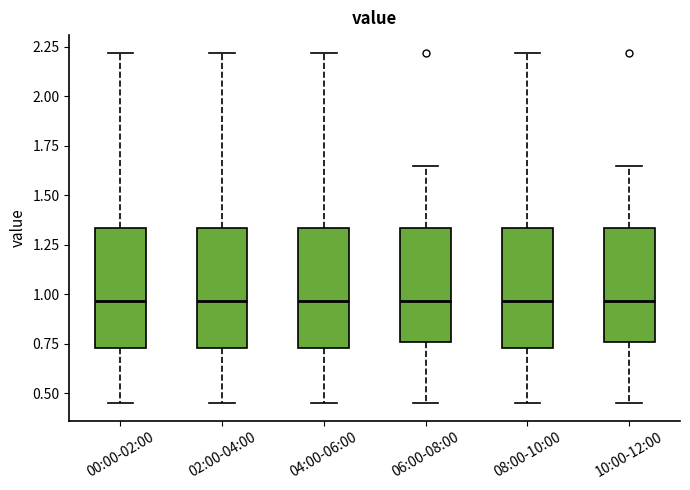

Reading left to right, transcribe this box plot: for each box, give where its median line is, the range the box spans, and where its two whiskers end, as read against the y-axis. The values are not printed on the chart, so give them approximately, as read against the axis.

00:00-02:00: median 0.95, box 0.75 to 1.35, whiskers 0.45 to 2.20
02:00-04:00: median 0.95, box 0.75 to 1.35, whiskers 0.45 to 2.20
04:00-06:00: median 0.95, box 0.75 to 1.35, whiskers 0.45 to 2.20
06:00-08:00: median 0.95, box 0.75 to 1.35, whiskers 0.45 to 1.65
08:00-10:00: median 0.95, box 0.75 to 1.35, whiskers 0.45 to 2.20
10:00-12:00: median 0.95, box 0.75 to 1.35, whiskers 0.45 to 1.65